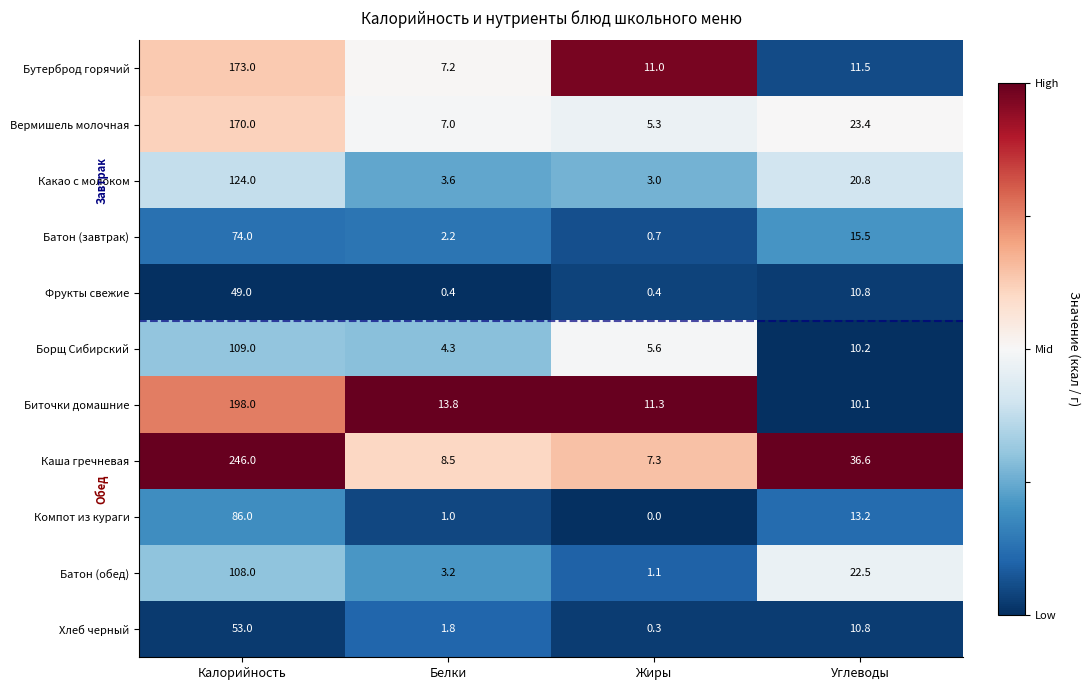

Which series has the largest total across all categories?

Каша гречневая